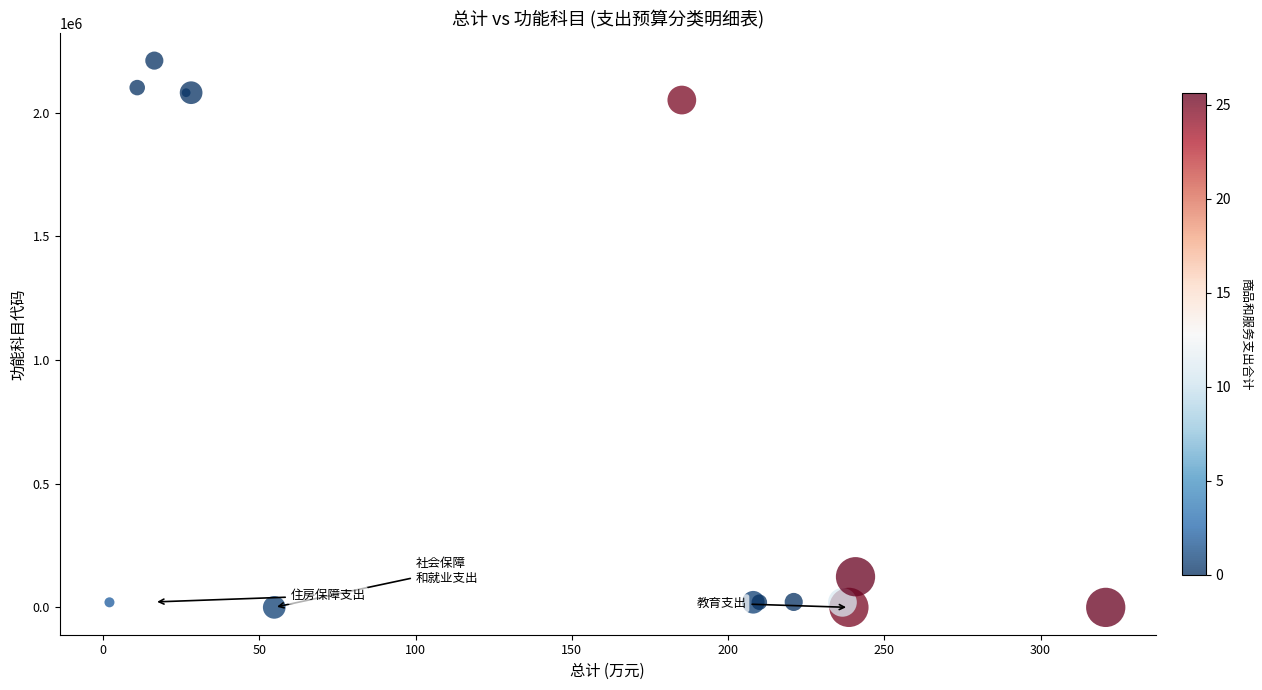

What Y value in the scatter plot is closest to 1105162?

2050802